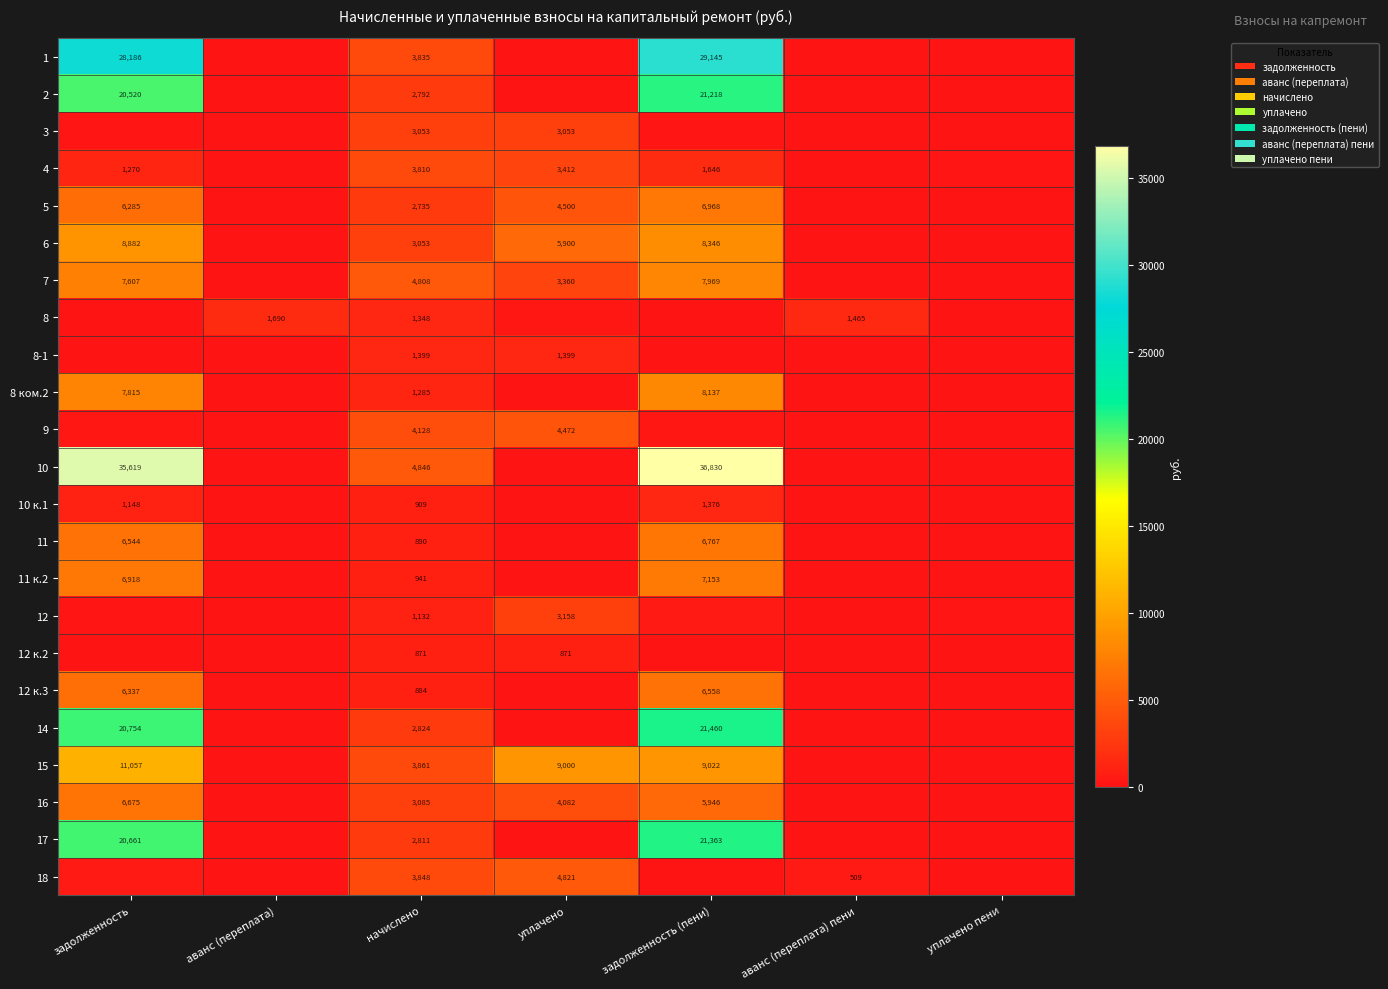

Which label corresponds to the largest value in the chart?

задолженность (пени)